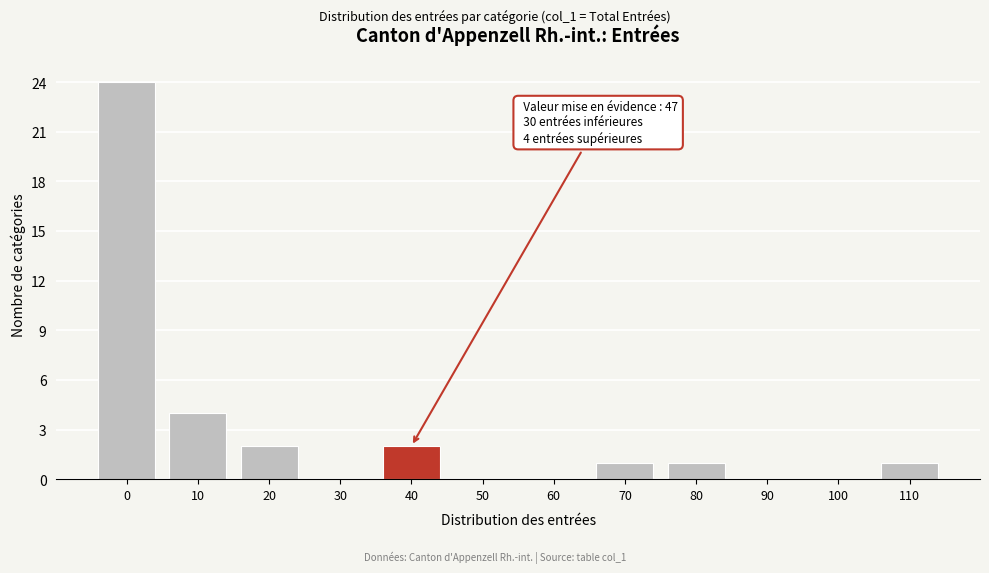

Reading left to right, what are all the values shown in this chart?

0=24	10=4	20=2	30=0	40=2	50=0	60=0	70=1	80=1	90=0	100=0	110=1